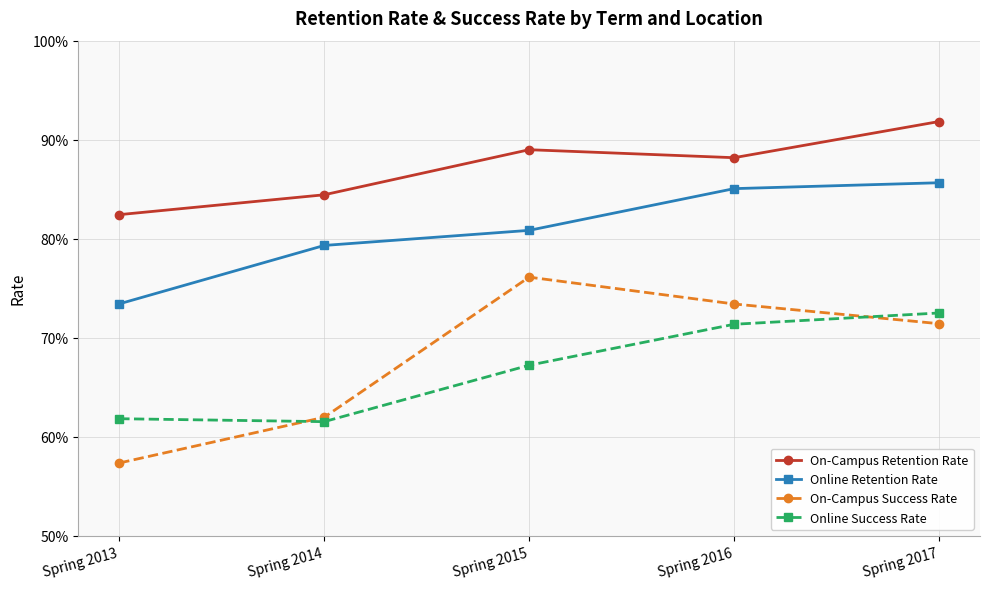

What are all the series names shown in the legend?

On-Campus Retention Rate, Online Retention Rate, On-Campus Success Rate, Online Success Rate